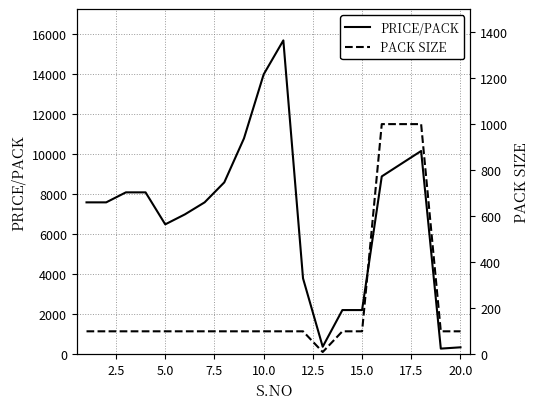

Count the number of data series in this chart.

2